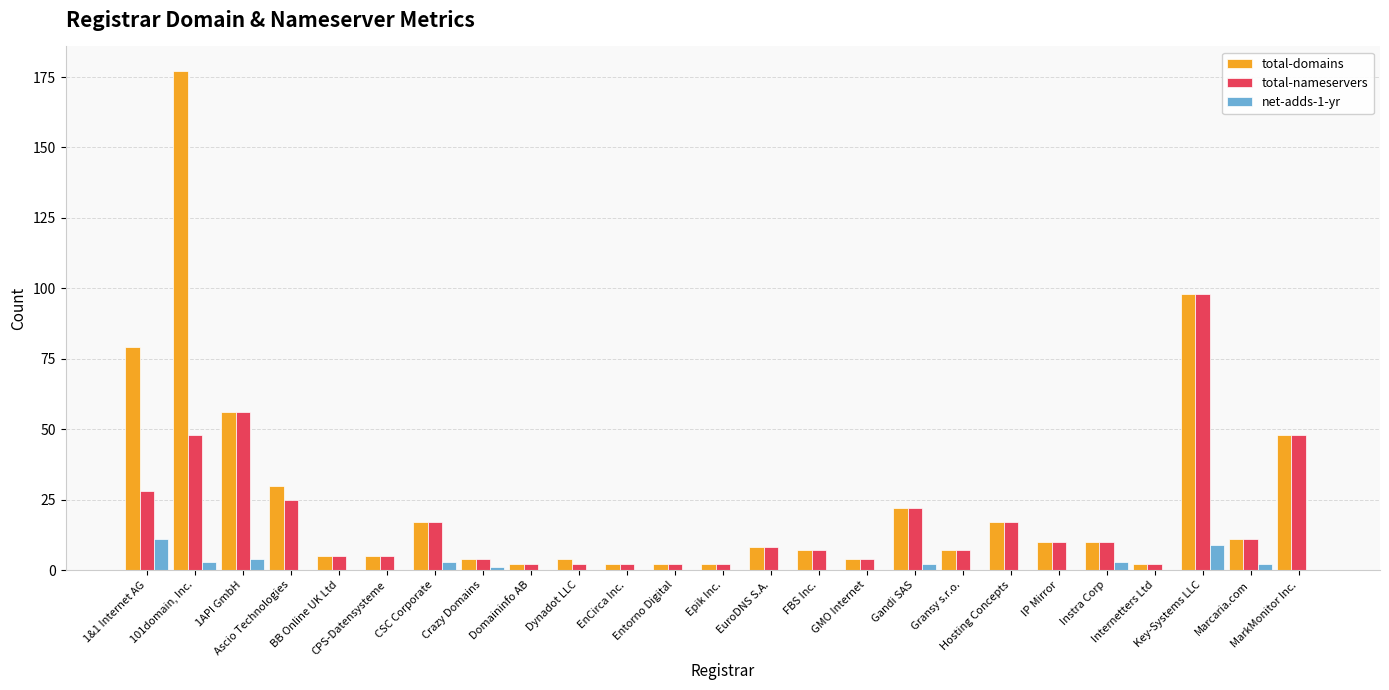

What is the maximum value shown in the chart?

177